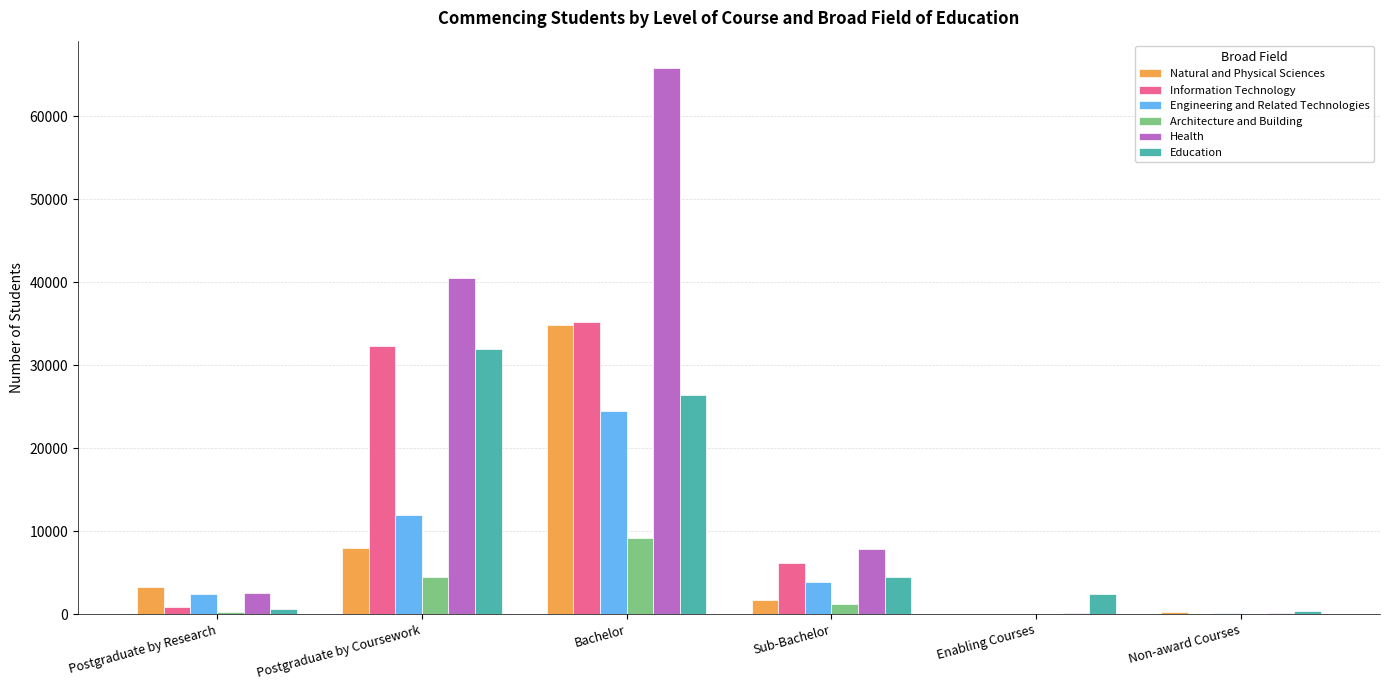

Does the chart contain stacked bars?

No